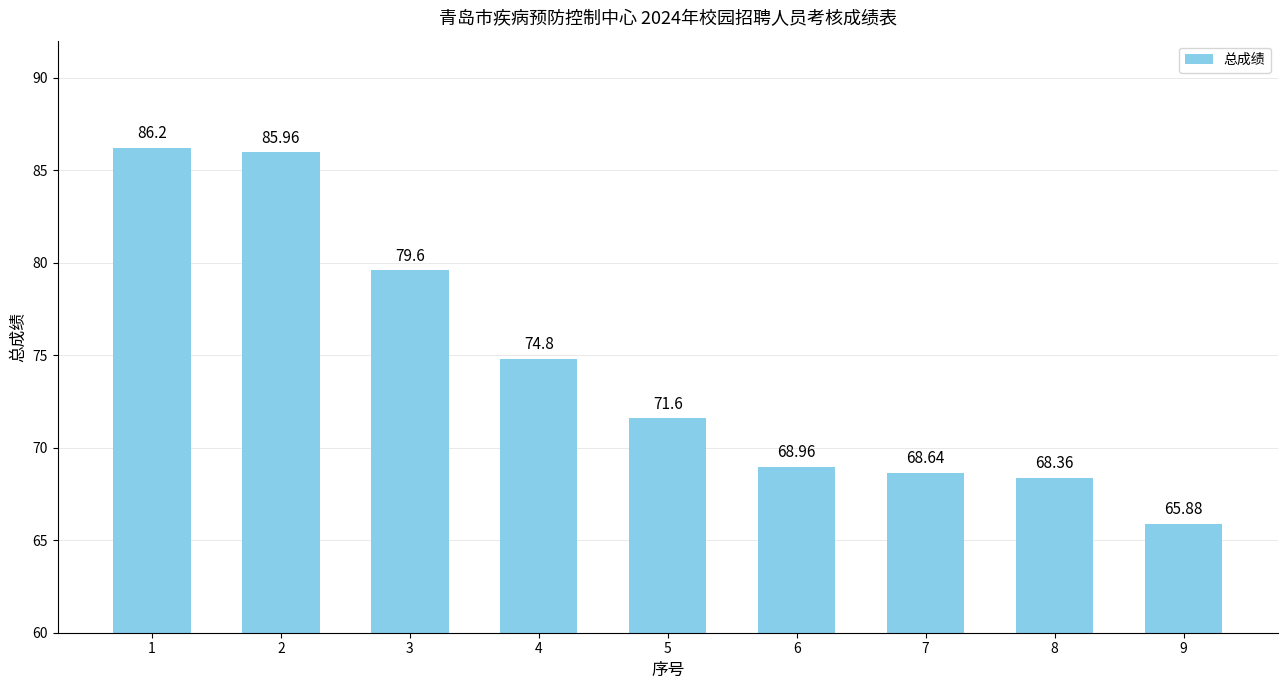

What is the value of the 9th bar from the left?

65.9